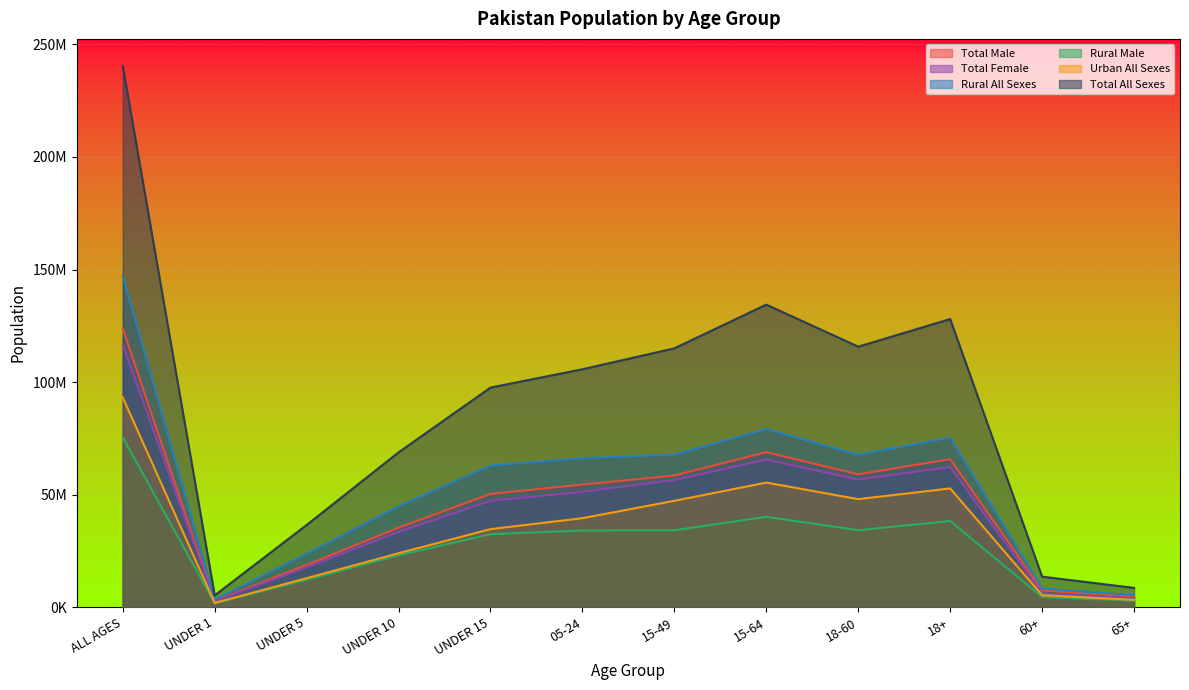

True or false: Urban All Sexes has a value of 23928724 at UNDER 10.

True